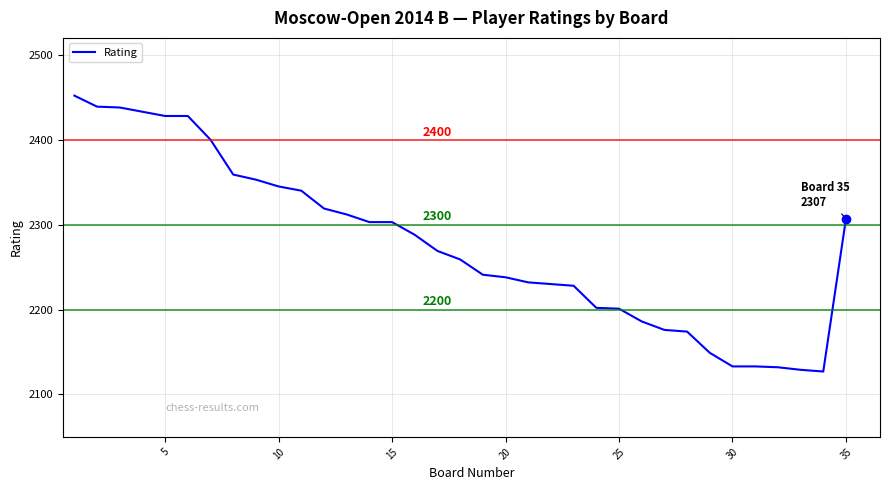

What is the greatest value displayed?

2452